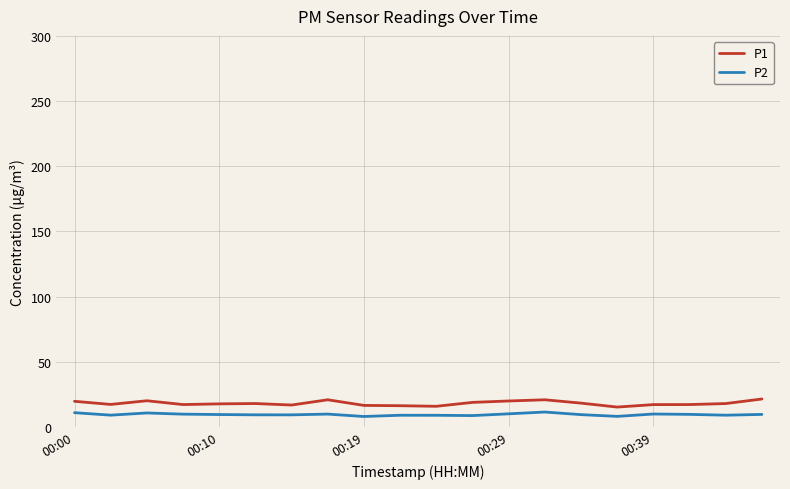

Which series has the widest spread of values?

P1